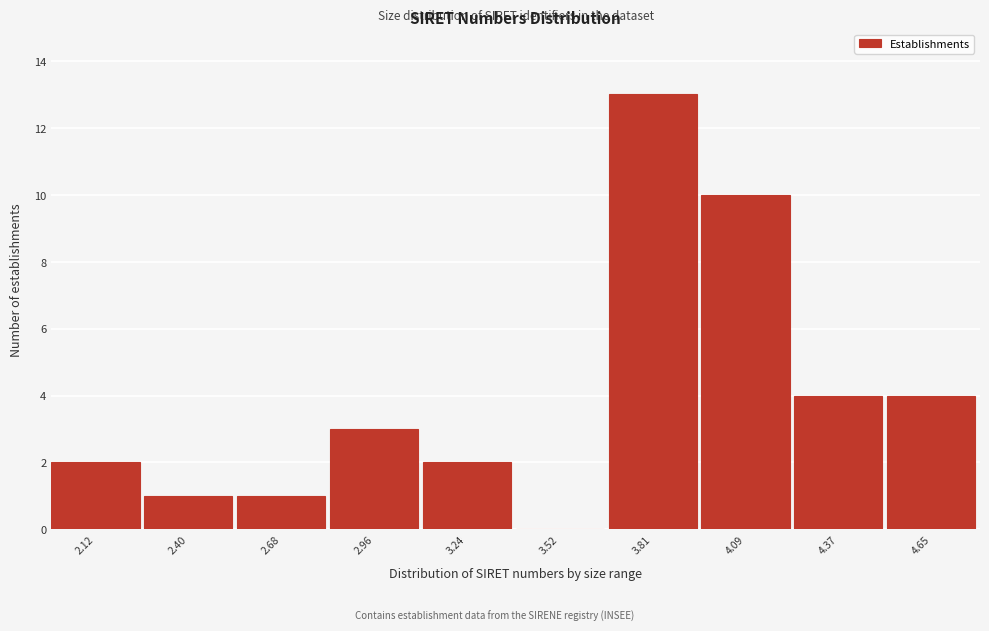

Reading left to right, transcribe all the data shown in this chart.

2.12=2	2.40=1	2.68=1	2.96=3	3.24=2	3.52=0	3.81=13	4.09=10	4.37=4	4.65=4